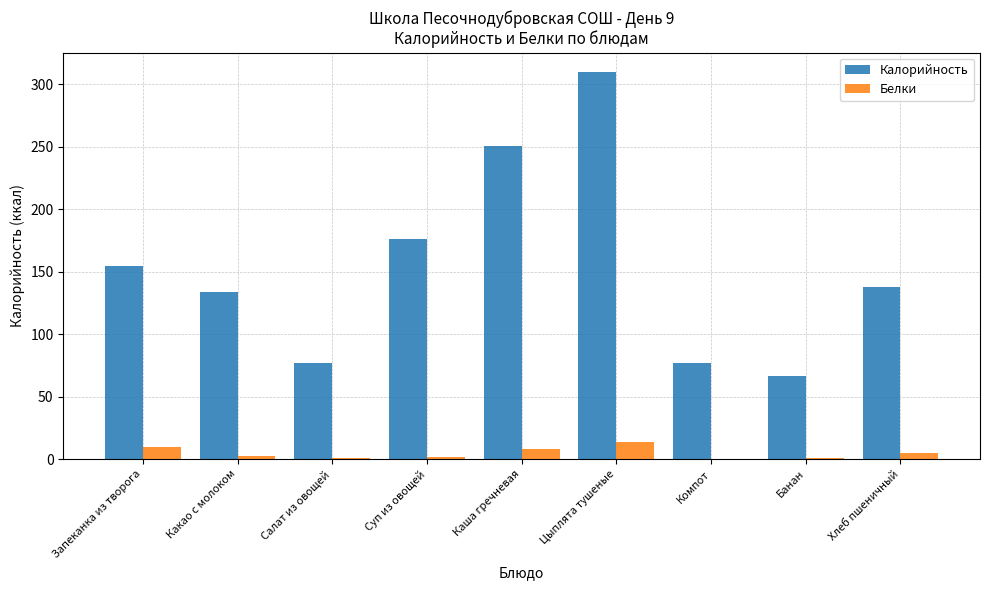

At which category is the sum across all series the highest?

Цыплята тушеные